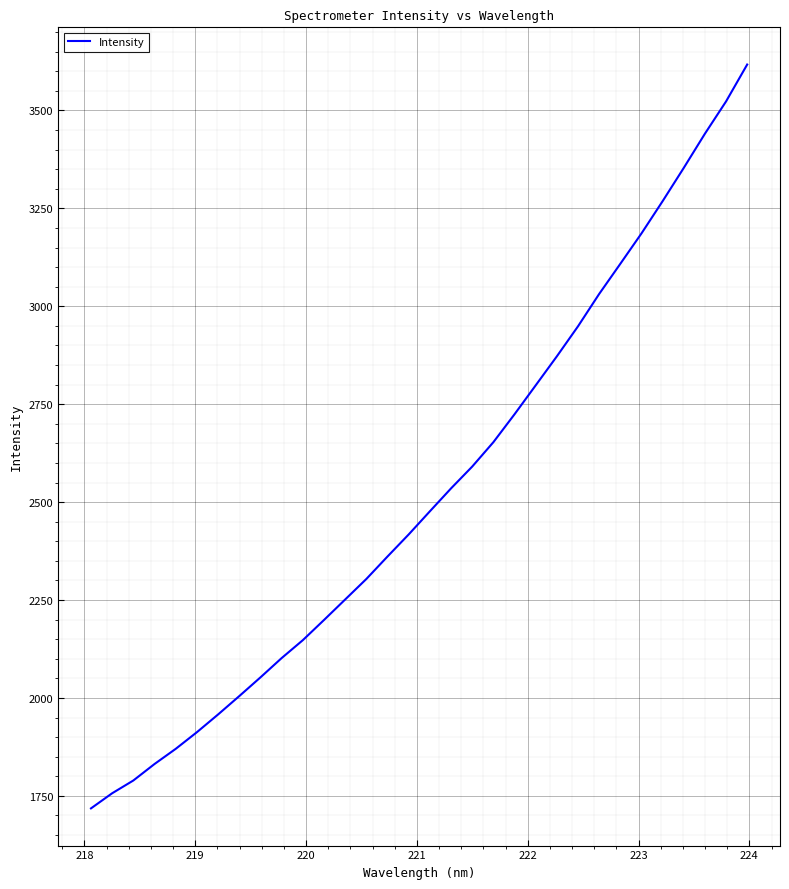

What is the greatest value displayed?

3617.4